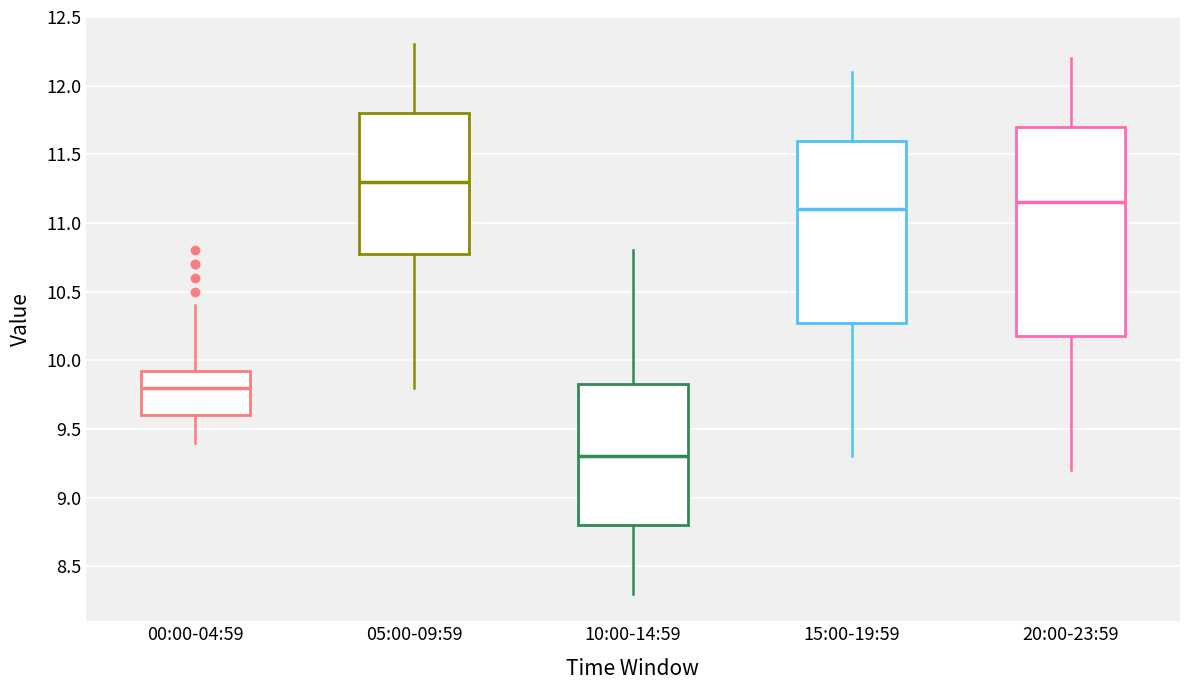

Where does the median line of the box for 10:00-14:59 sit on the y-axis? The values are not printed on the chart, so give them approximately, as read against the axis.

9.30